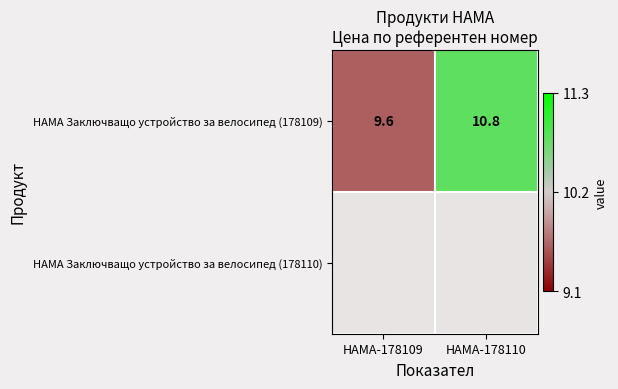

Approximately how many times larger is the value at HAMA-178109 compared to HAMA-178110?

0.9